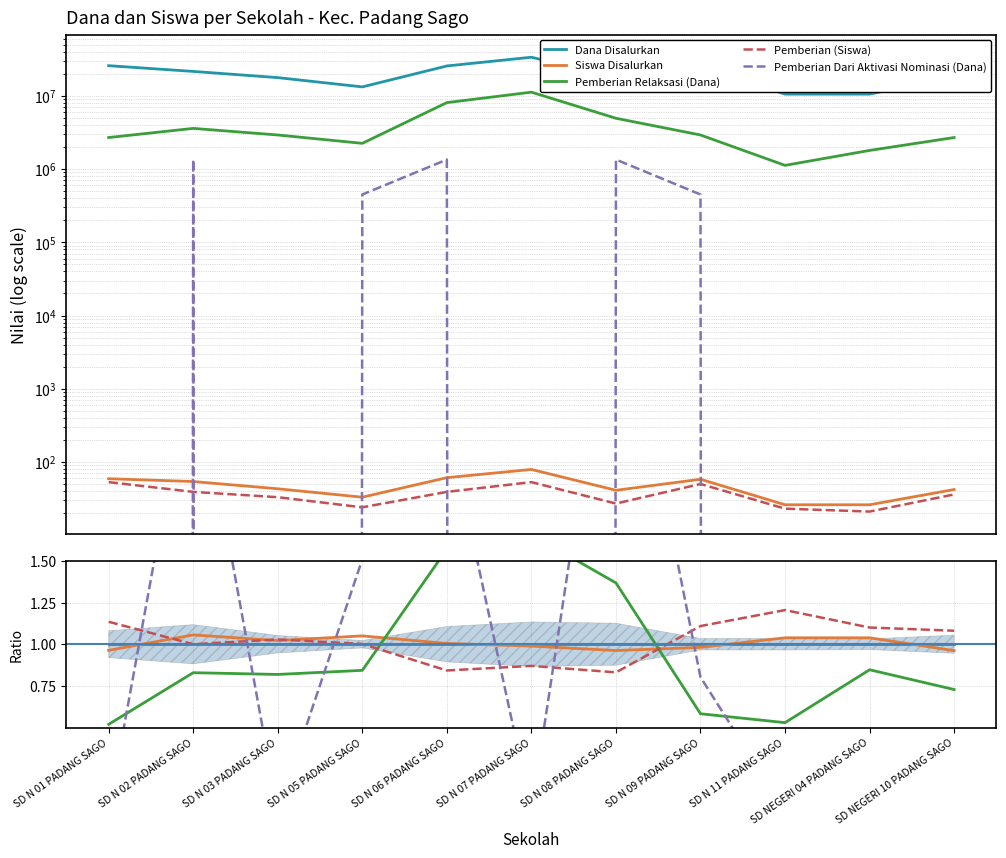

At how many categories does at least one series exceed 1?

11